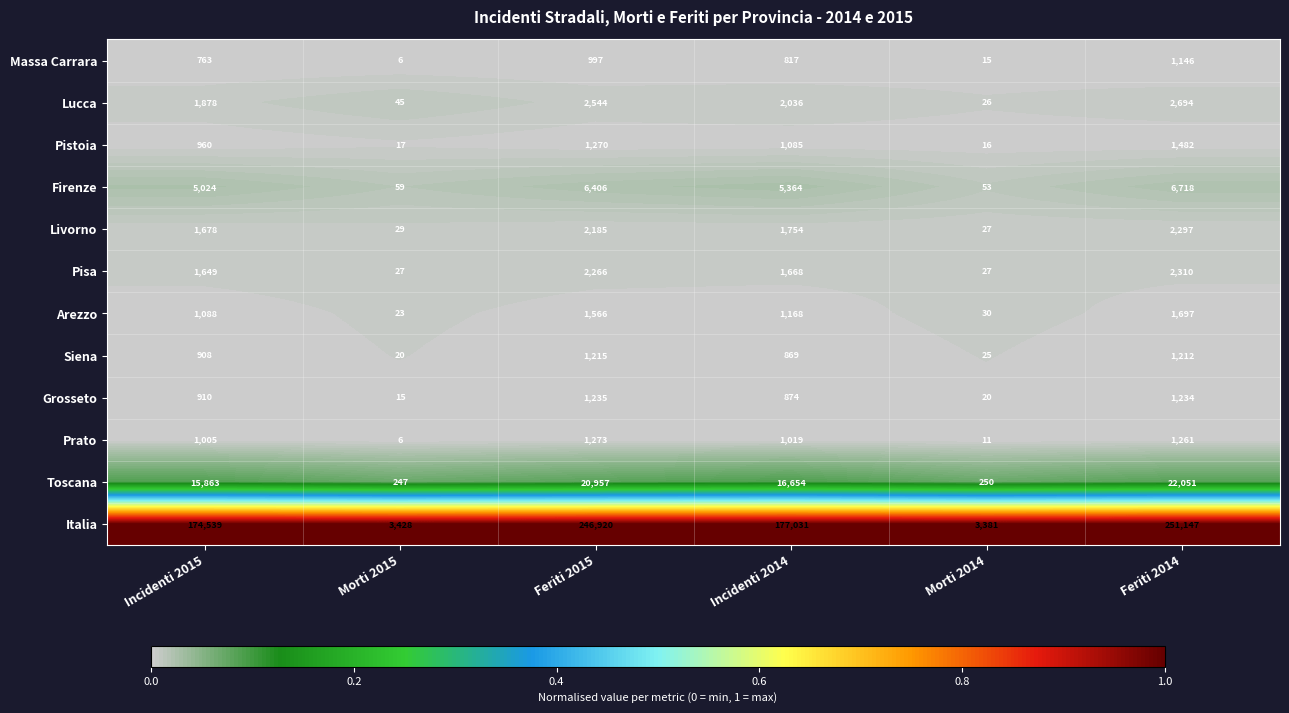

Is it true that Arezzo equals 583 at Feriti 2015?

False